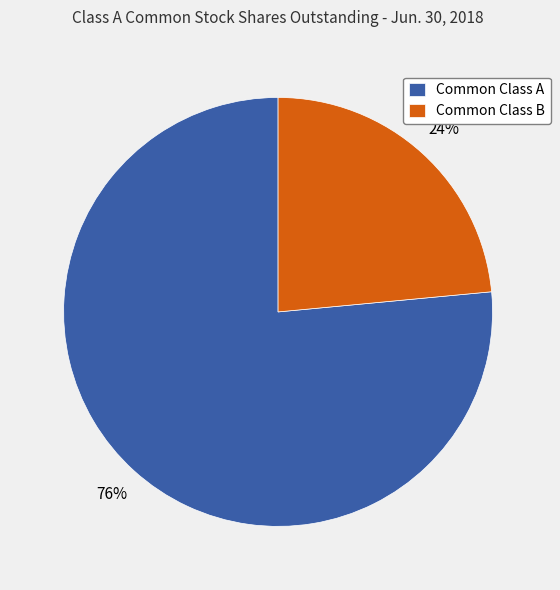

Which category accounts for the majority?

Common Class A